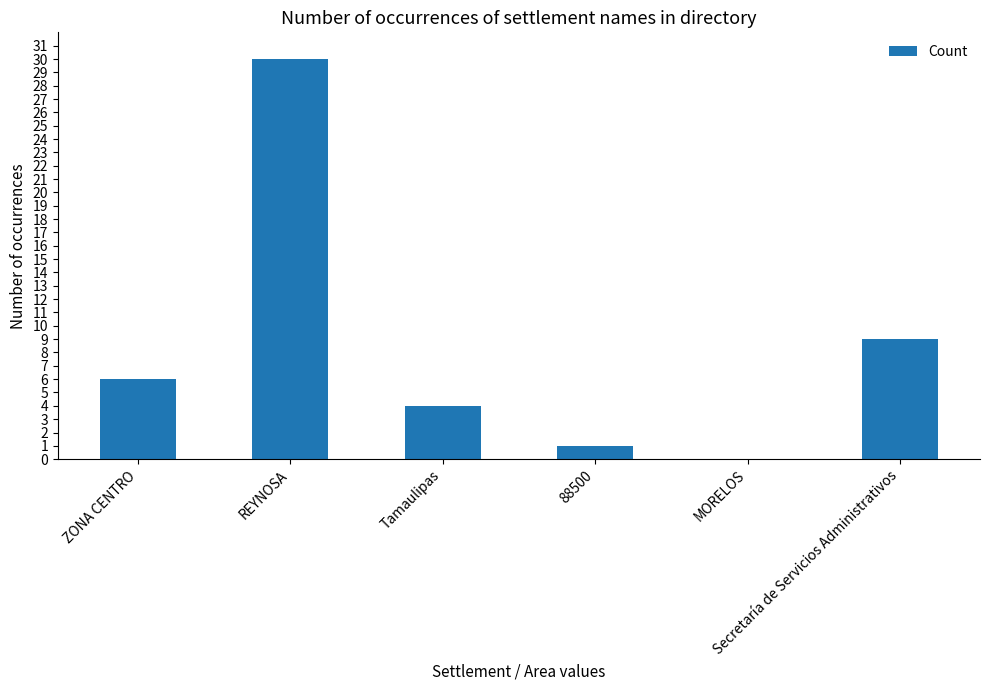

What value does the data have at ZONA CENTRO?

6